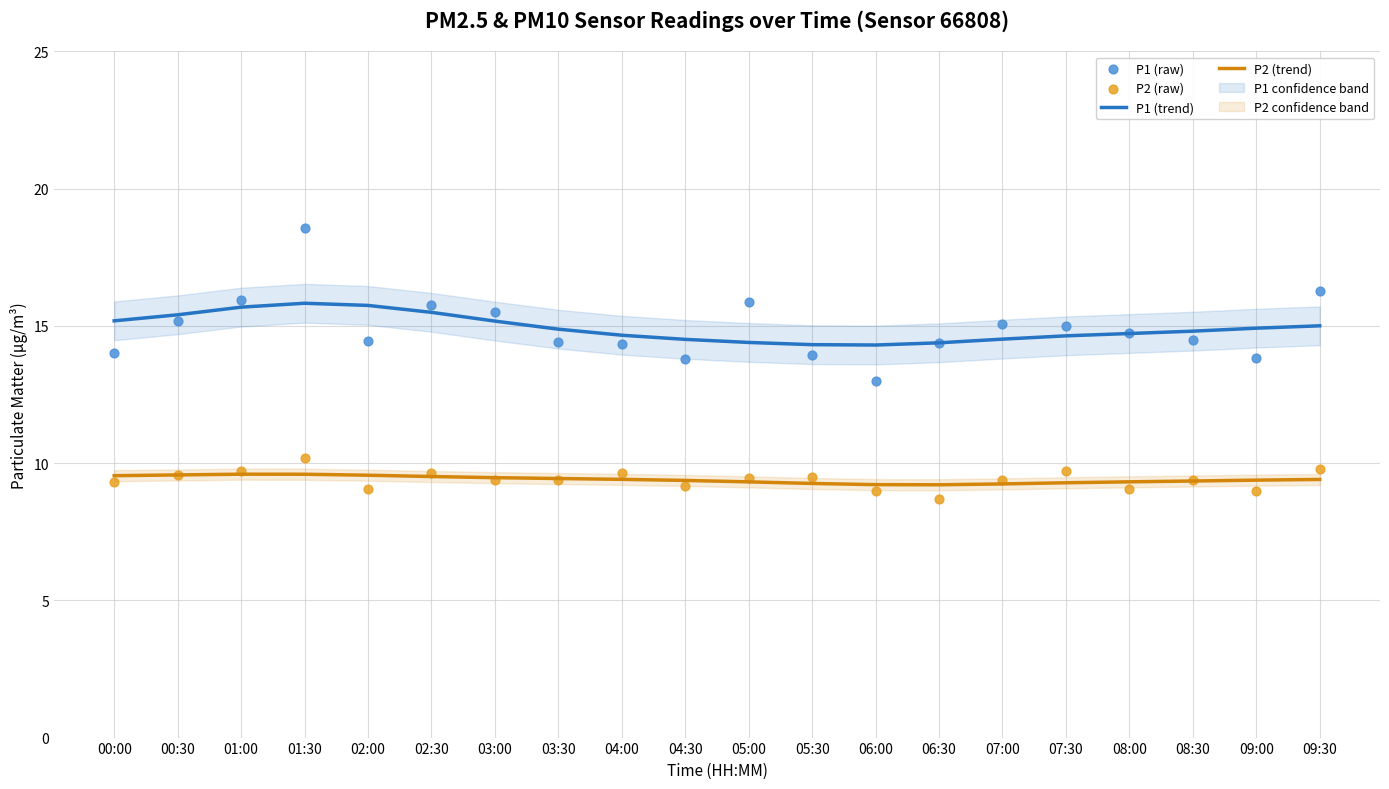

Is the value of P2 (raw) at 00:00 greater than the value of P1 (raw) at 06:00?

No